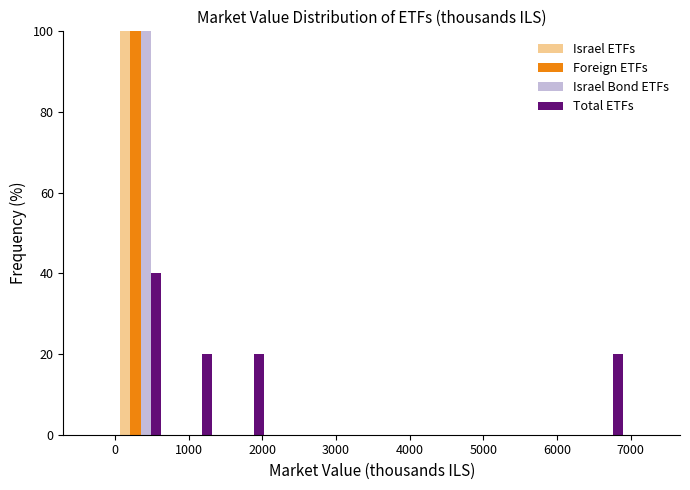

Reading left to right, list every range on the x-axis with the height of the bar of each series over it. Neither the bar edges nor the heights are printed on the chart, so give them approximately, as read against the axes.

0 to 700: Israel ETFs=100	Foreign ETFs=100	Israel Bond ETFs=100	Total ETFs=40
700 to 1400: Israel ETFs=0	Foreign ETFs=0	Israel Bond ETFs=0	Total ETFs=20
1400 to 2100: Israel ETFs=0	Foreign ETFs=0	Israel Bond ETFs=0	Total ETFs=20
2100 to 2800: Israel ETFs=0	Foreign ETFs=0	Israel Bond ETFs=0	Total ETFs=0
2800 to 3500: Israel ETFs=0	Foreign ETFs=0	Israel Bond ETFs=0	Total ETFs=0
3500 to 4200: Israel ETFs=0	Foreign ETFs=0	Israel Bond ETFs=0	Total ETFs=0
4200 to 4900: Israel ETFs=0	Foreign ETFs=0	Israel Bond ETFs=0	Total ETFs=0
4900 to 5600: Israel ETFs=0	Foreign ETFs=0	Israel Bond ETFs=0	Total ETFs=0
5600 to 6300: Israel ETFs=0	Foreign ETFs=0	Israel Bond ETFs=0	Total ETFs=0
6300 to 7000: Israel ETFs=0	Foreign ETFs=0	Israel Bond ETFs=0	Total ETFs=20